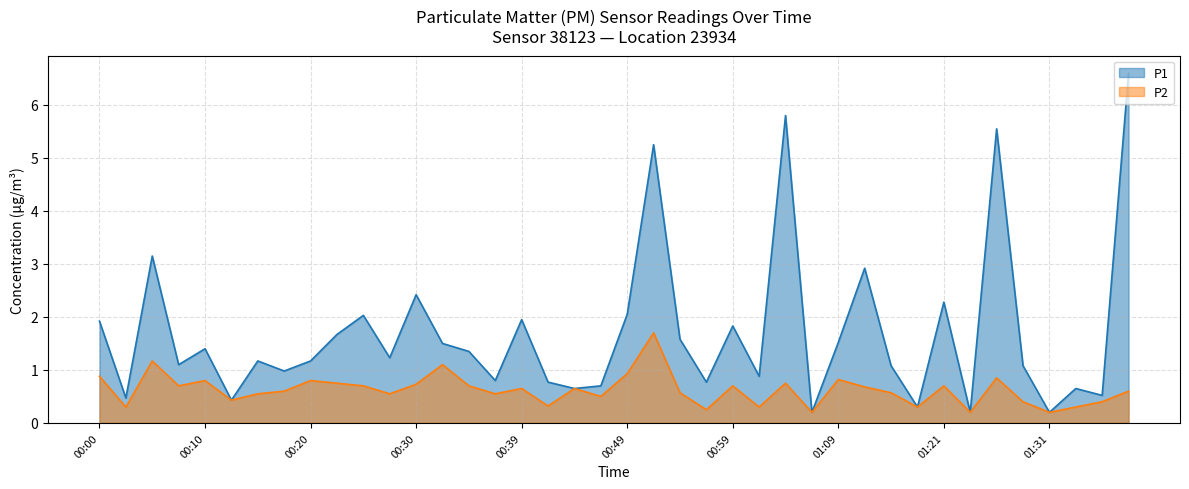

Reading right to left, extract all data points from this chart.

P1: 6.6	0.5	0.7	0.2	1.1	5.5	0.2	2.3	0.3	1.1	2.9	1.5	0.2	5.8	0.9	1.8	0.8	1.6	5.2	2.0	0.7	0.7	0.8	1.9	0.8	1.4	1.5	2.4	1.2	2.0	1.7	1.2	1.0	1.2	0.4	1.4	1.1	3.1	0.5	1.9
P2: 0.6	0.4	0.3	0.2	0.4	0.8	0.2	0.7	0.3	0.6	0.7	0.8	0.2	0.8	0.3	0.7	0.2	0.6	1.7	0.9	0.5	0.7	0.3	0.7	0.6	0.7	1.1	0.7	0.6	0.7	0.8	0.8	0.6	0.6	0.4	0.8	0.7	1.2	0.3	0.9